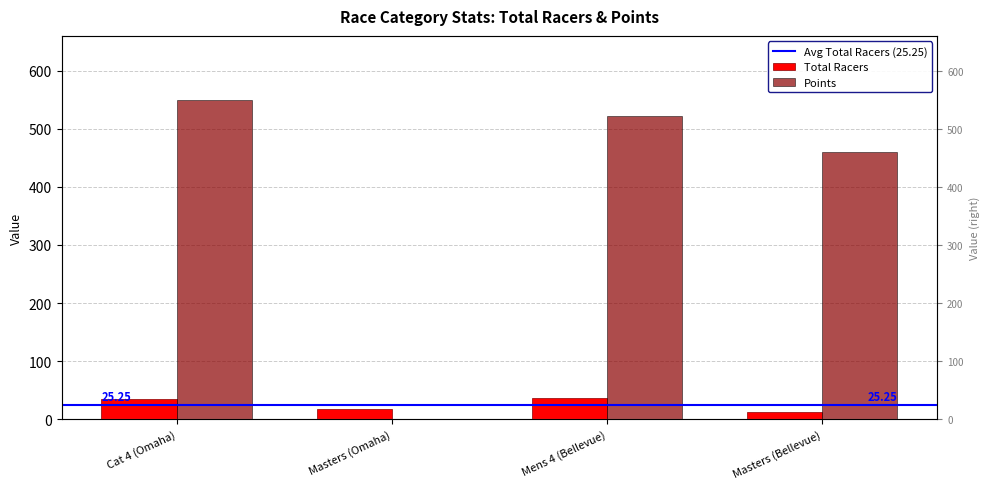

What is the label of the 4th bar from the left?

Masters (Bellevue)